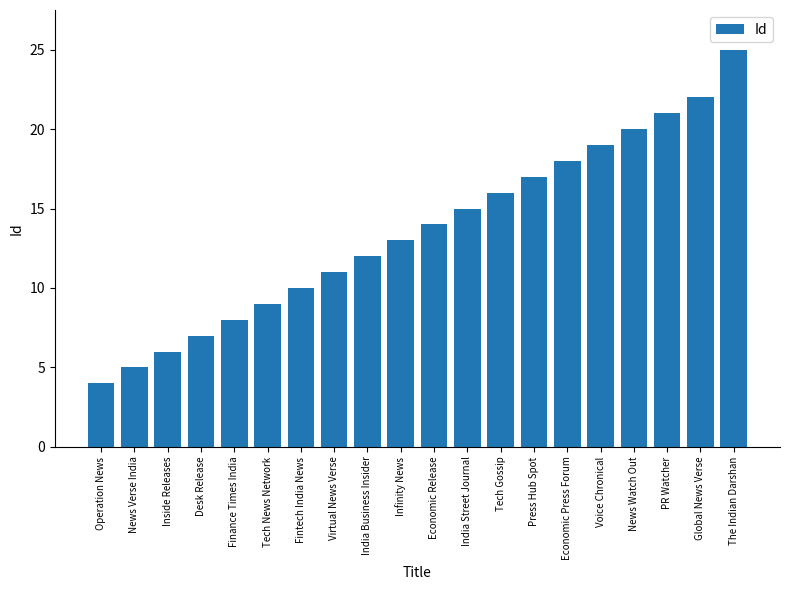

What is the smallest value displayed?

4